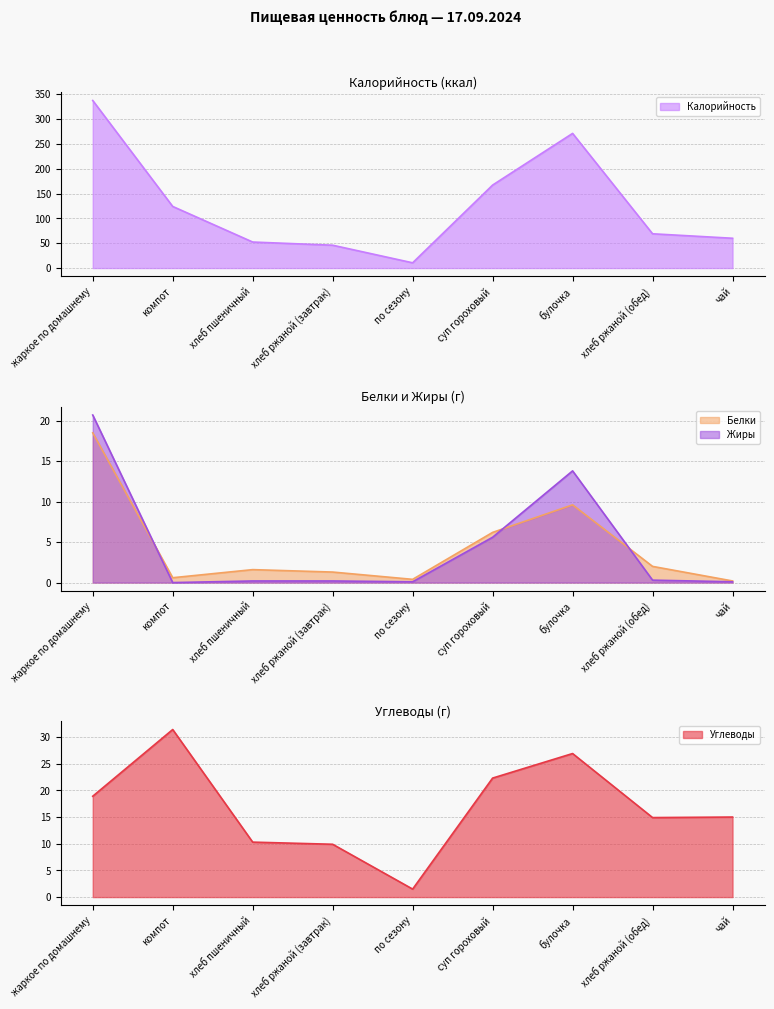

Between which two adjacent categories do Белки and Жиры first intersect?

жаркое по домашнему and компот